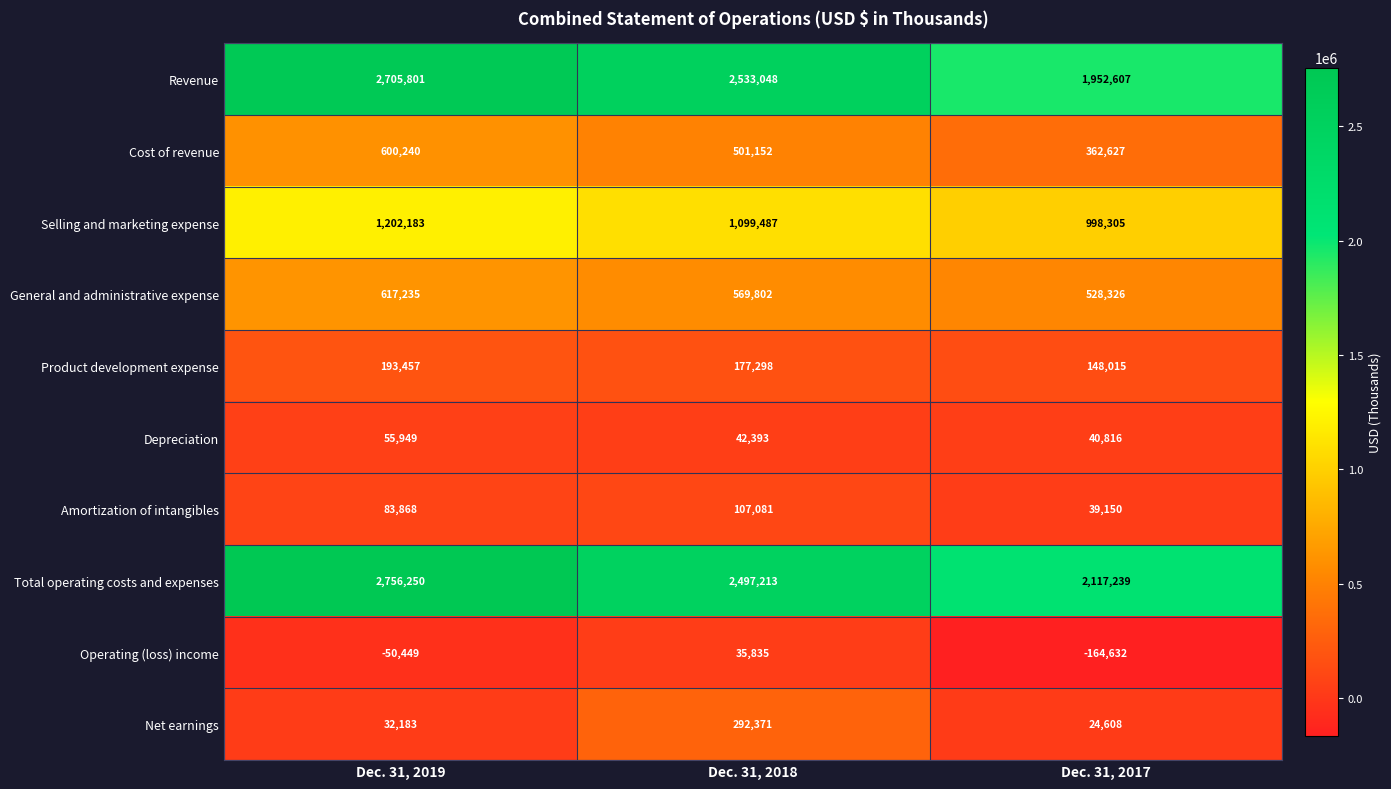

The Selling and marketing expense series shows 347423 at Dec. 31, 2017. True or false?

False